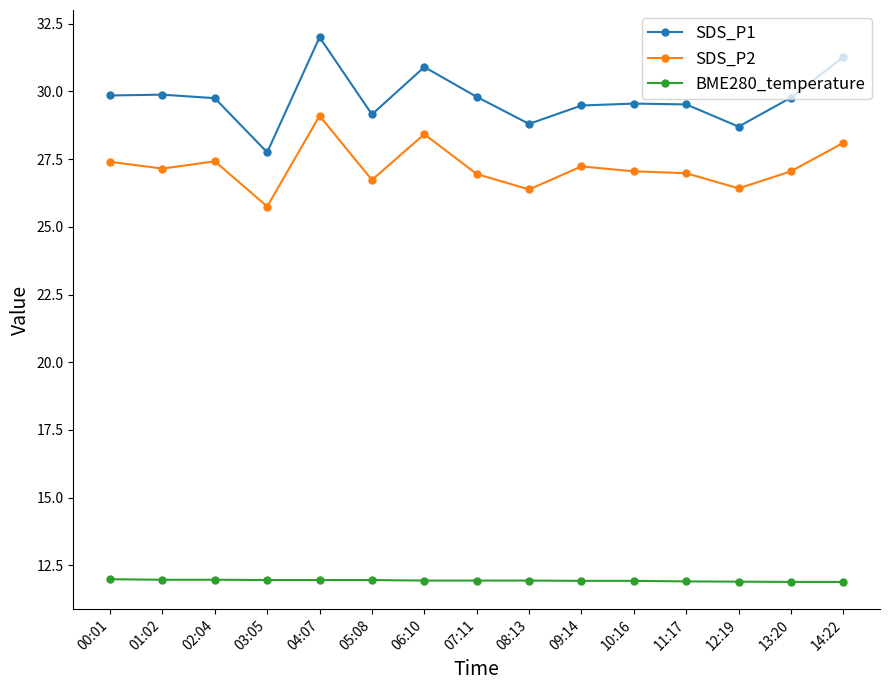

What is the average value of the SDS_P2 series?

27.2